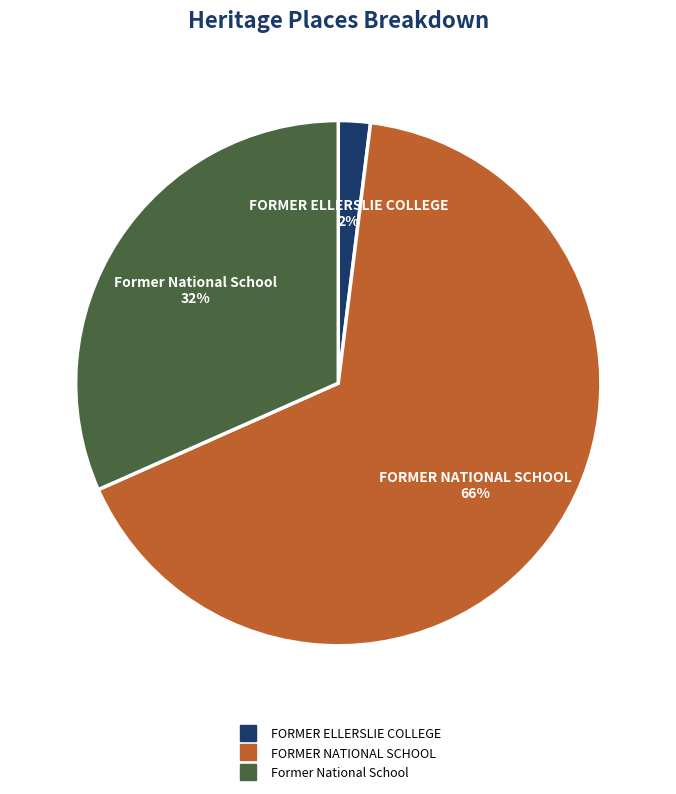

To the nearest percent, what is the difference between the largest and smallest slice percentages?

64%